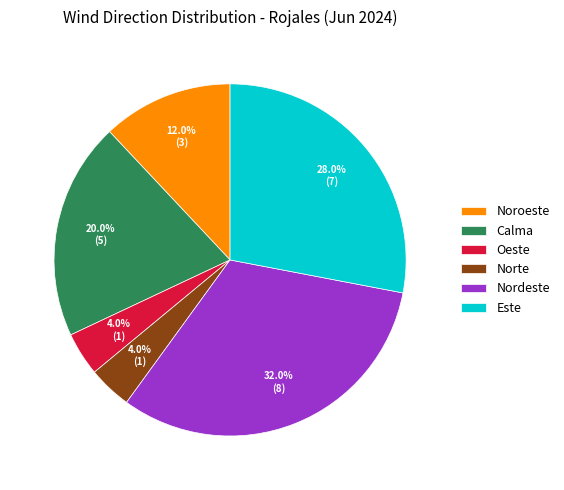

What is the ratio of the value at Noroeste to the value at Calma?

0.6